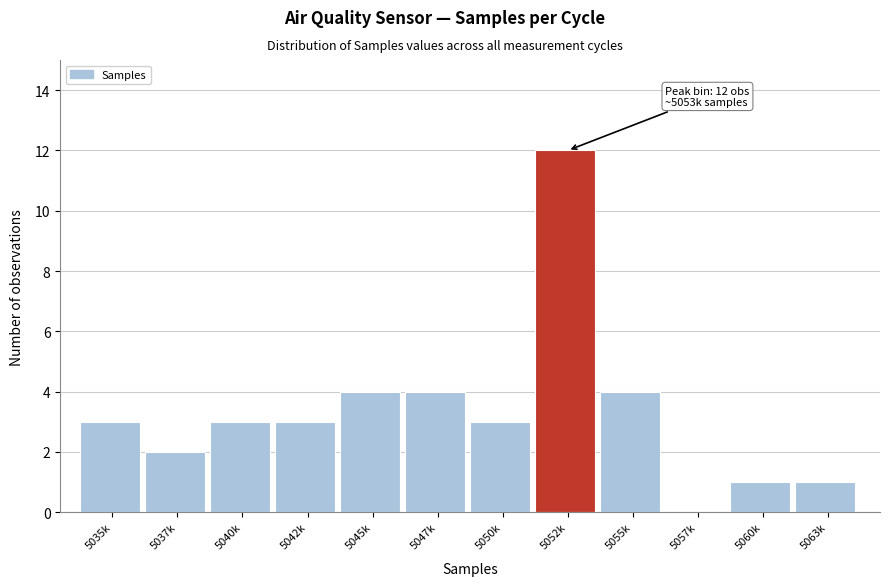

Reading right to left, what are all the values shown in this chart?

5063k=1	5060k=1	5057k=0	5055k=4	5052k=12	5050k=3	5047k=4	5045k=4	5042k=3	5040k=3	5037k=2	5035k=3